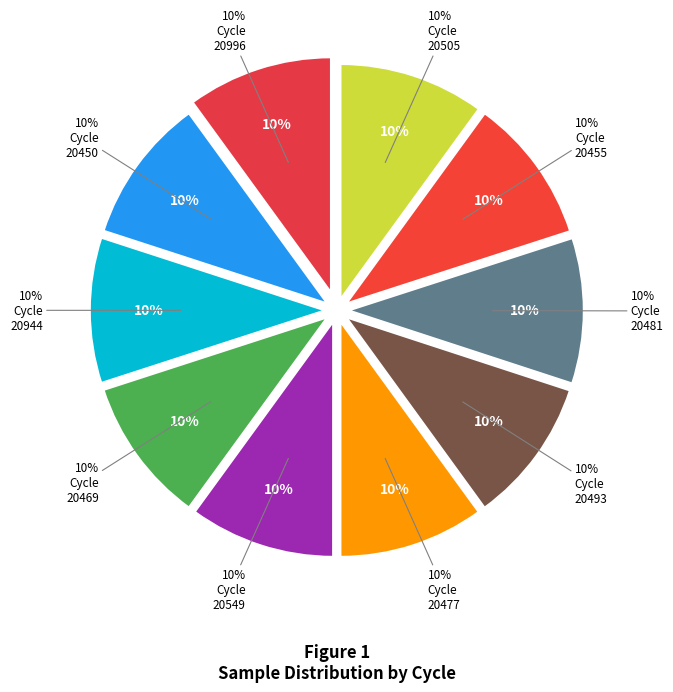

Does 28/20477 account for over 50% of the chart?

No